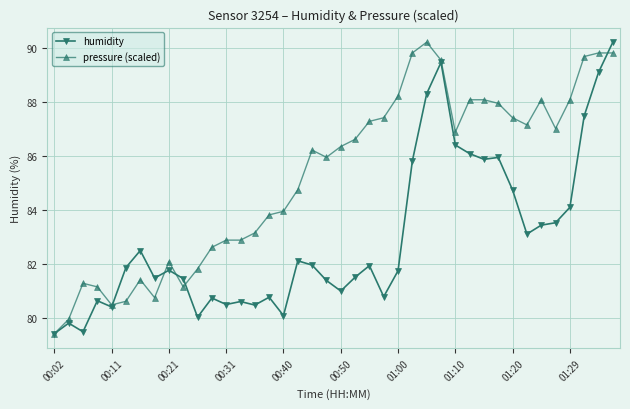

List the series in order of their overall mean, lowest first.

humidity, pressure (scaled)